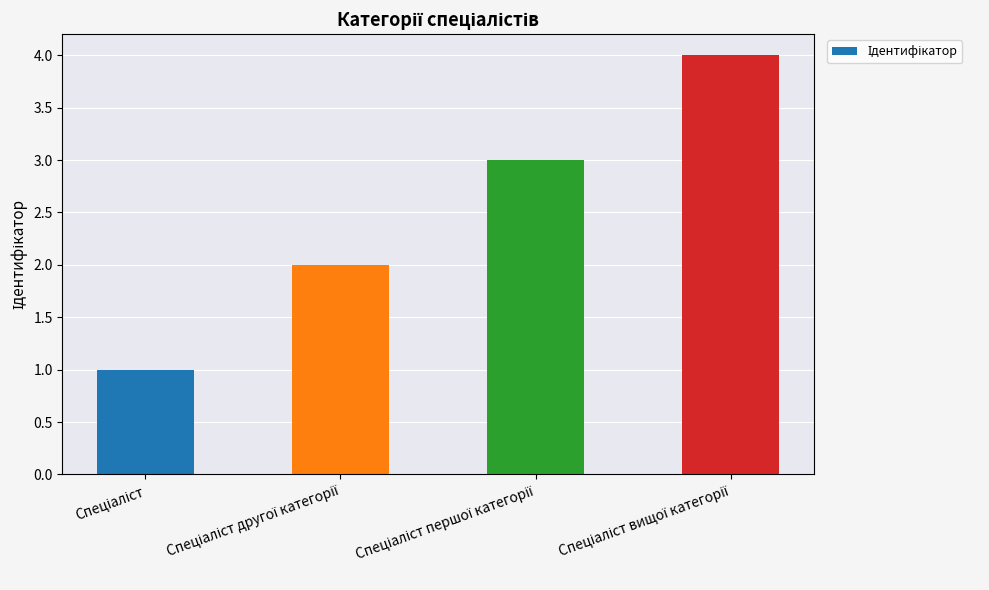

What is the maximum value shown in the chart?

4